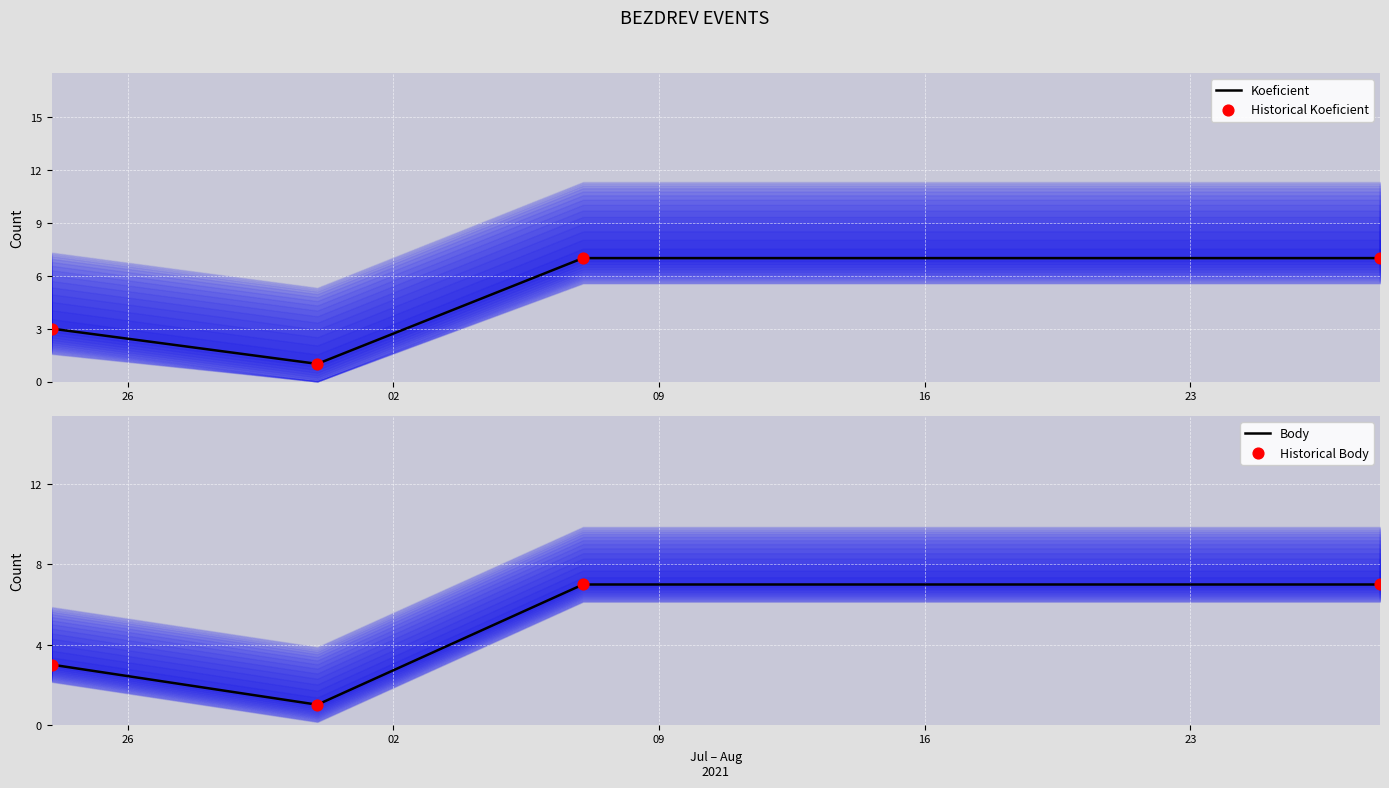

At how many categories does at least one series exceed 4?

2